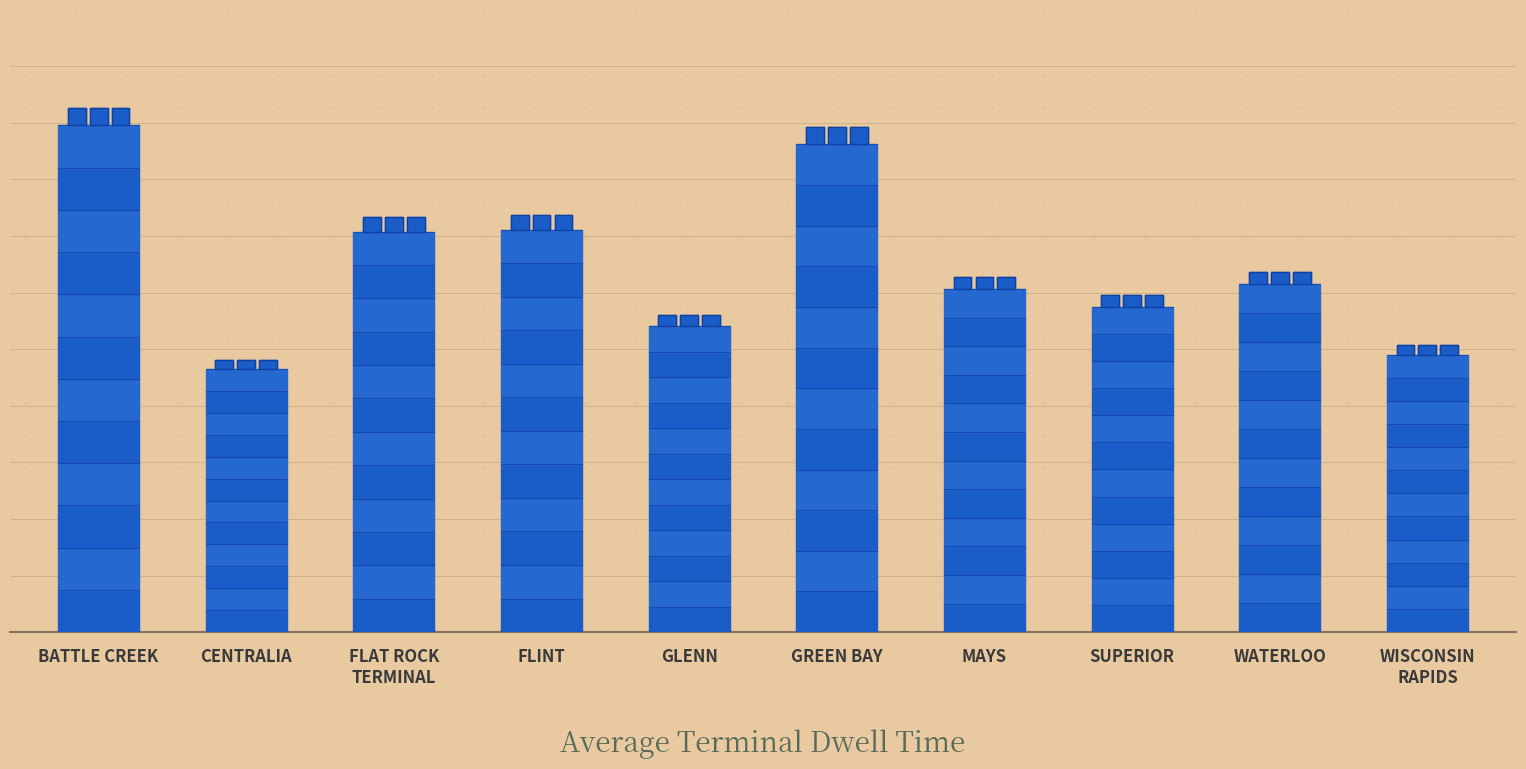

What is the label of the 10th bar from the right?

BATTLE CREEK